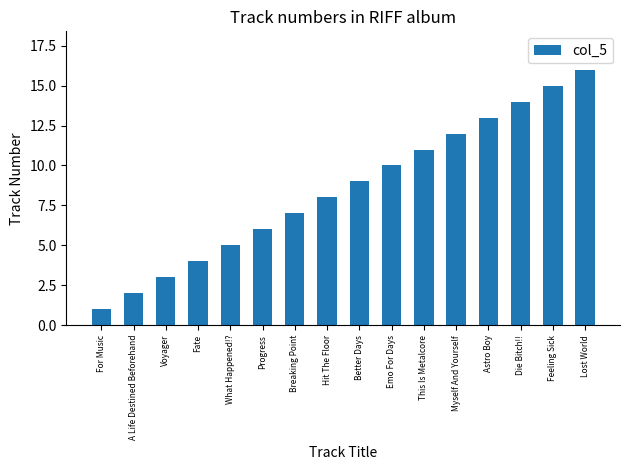

Does the chart contain stacked bars?

No